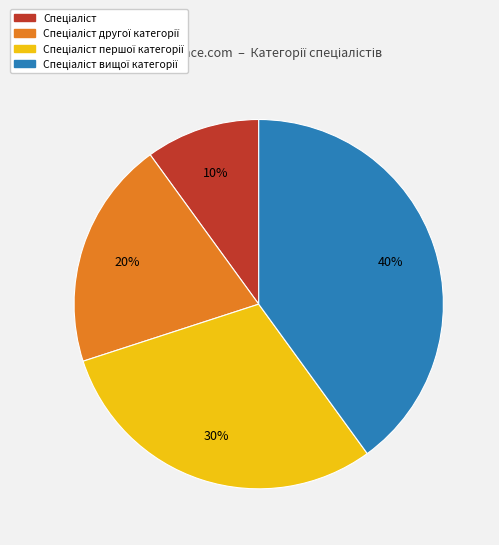

Is there a majority slice in this chart?

No